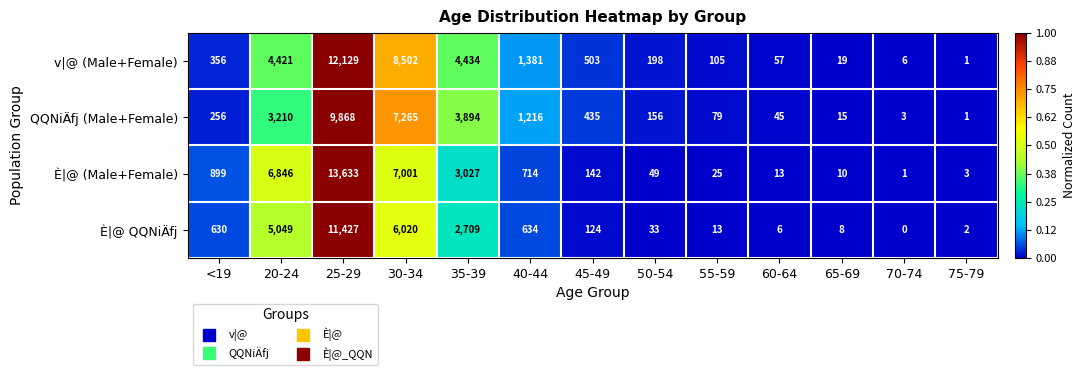

At which category is the sum across all series the highest?

25-29